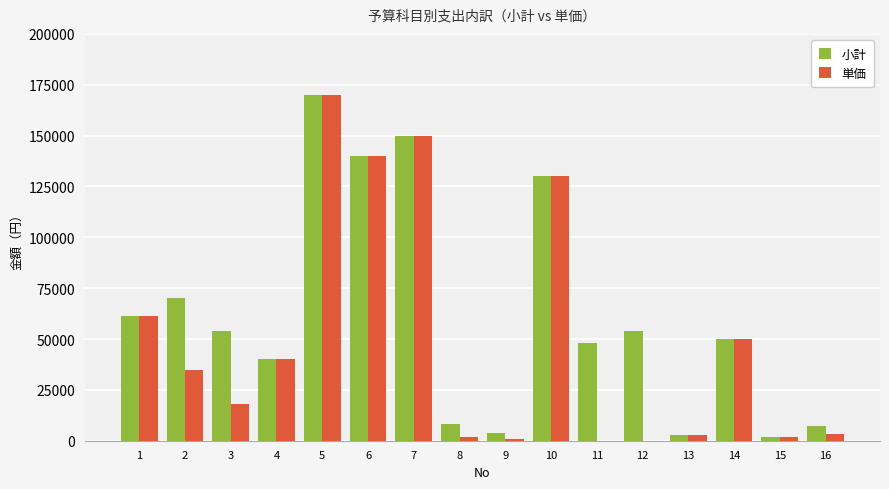

What is the total value across all series at 3?

72000